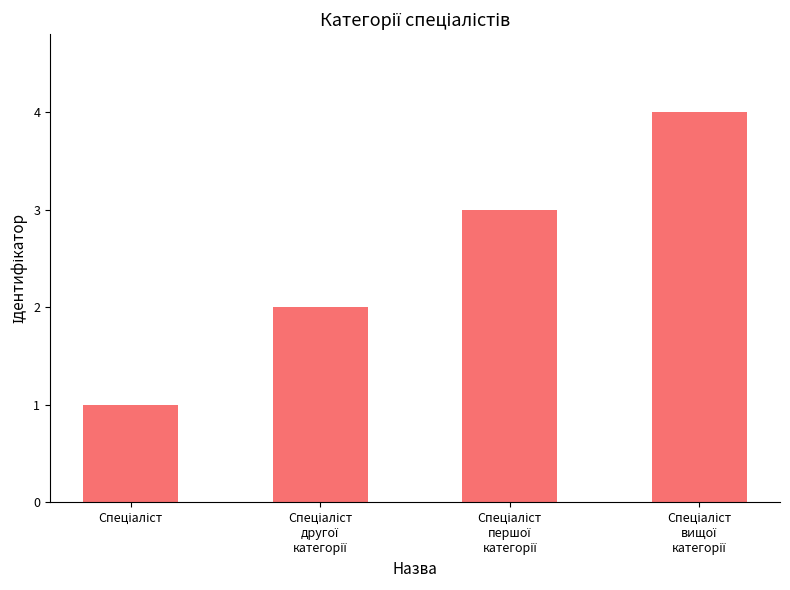

What is the difference between the maximum and minimum values?

3